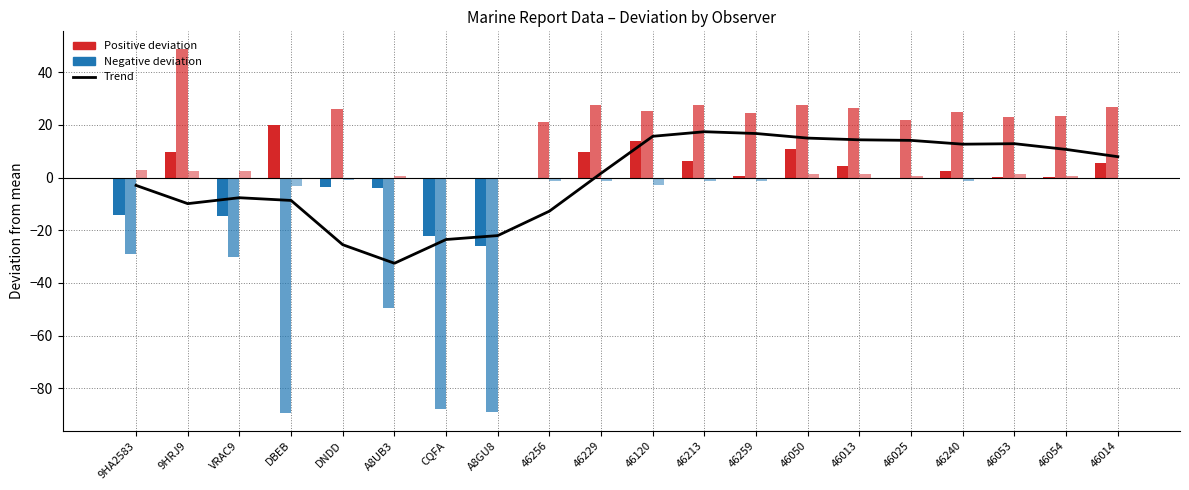

What is the value of the 6th bar from the left?

-32.5